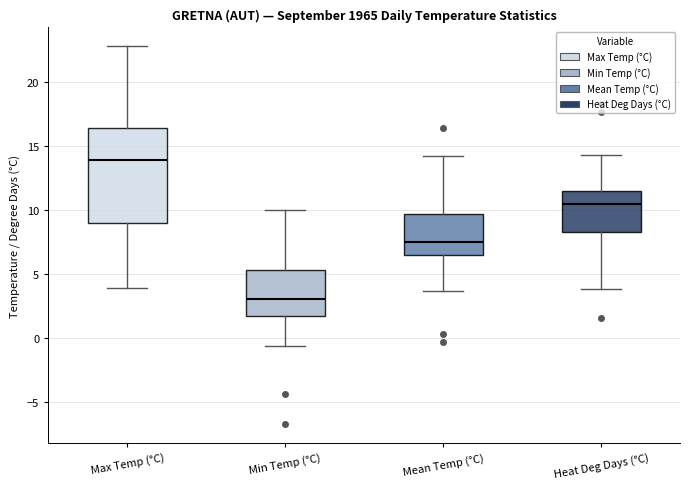

Which box's median line is the highest?

Max Temp (°C)